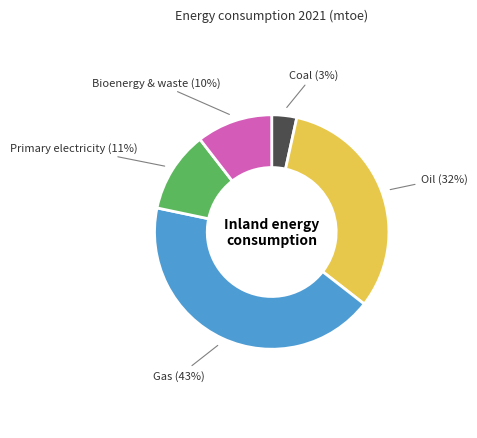

The Gas slice represents 43% of the pie. True or false?

True